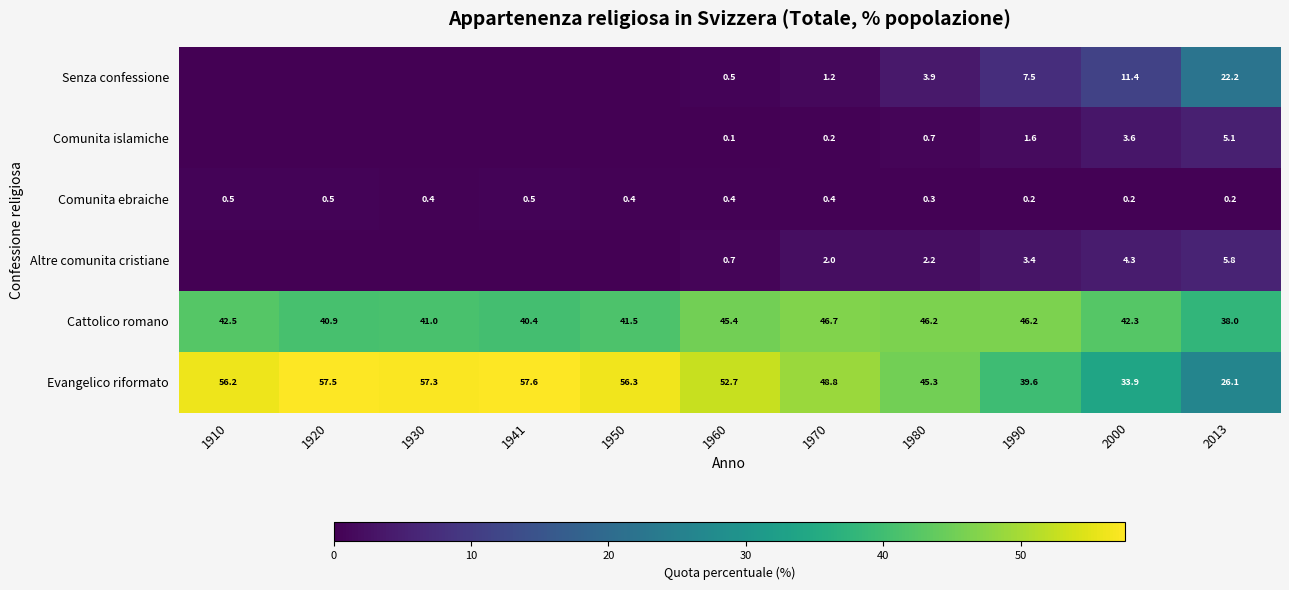

Count the number of data series in this chart.

6